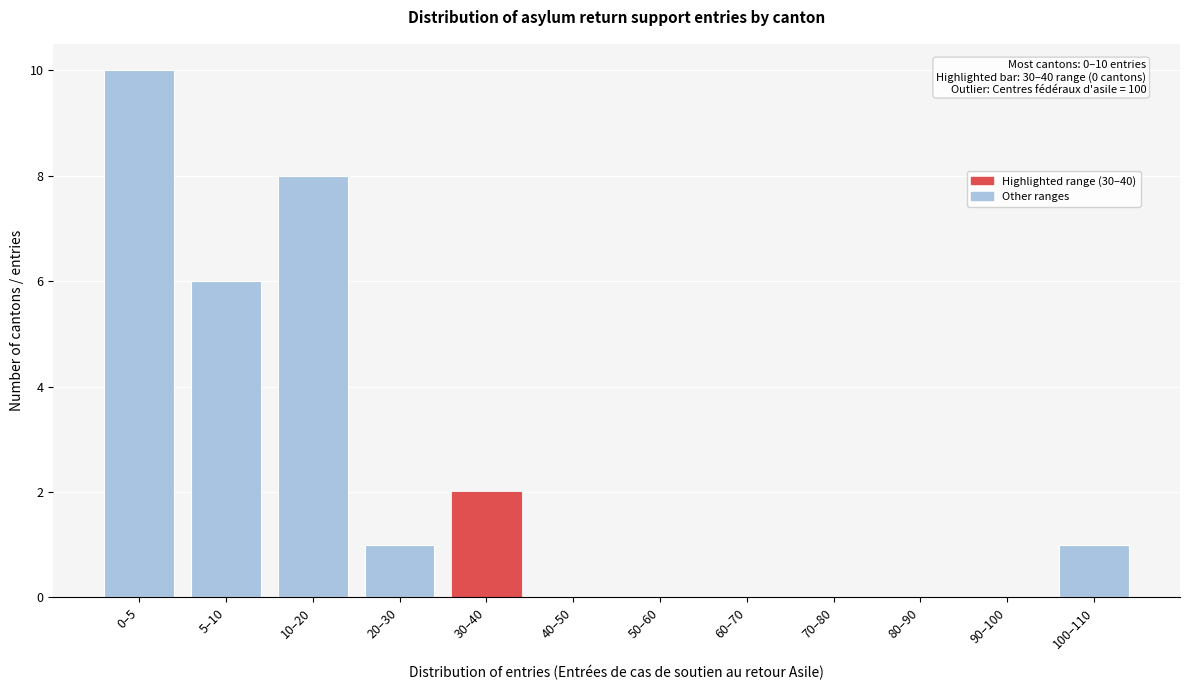

Reading right to left, what are all the values shown in this chart?

100–110=1	90–100=0	80–90=0	70–80=0	60–70=0	50–60=0	40–50=0	30–40=2	20–30=1	10–20=8	5–10=6	0–5=10